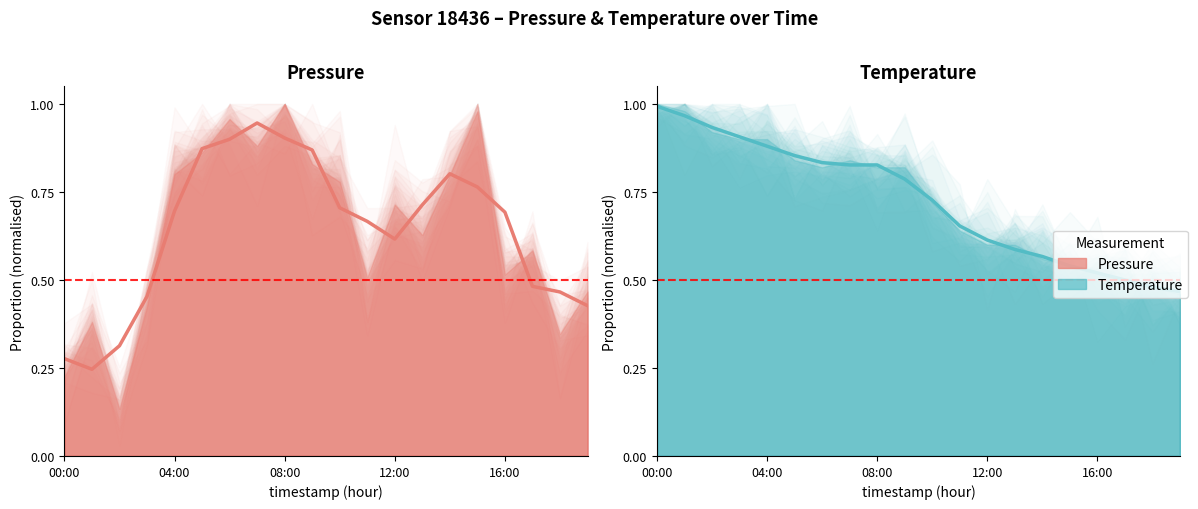

How many lines are shown in the chart?

2